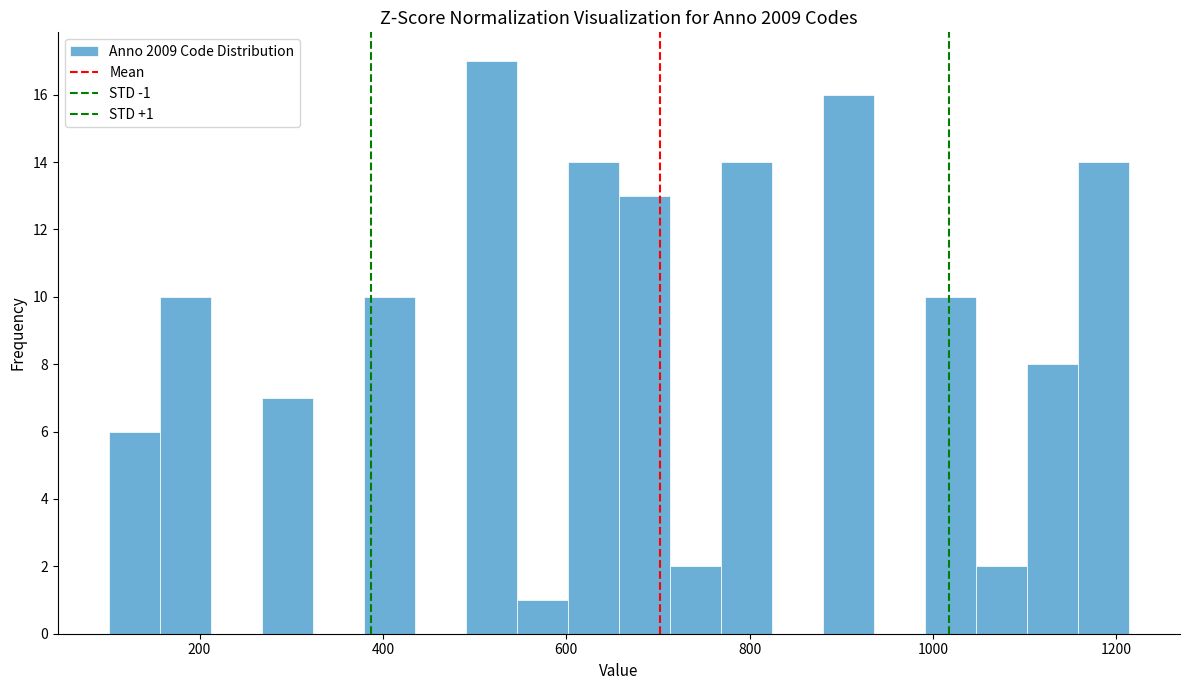

Around what value on the x-axis is the tallest bar? Give the approximate position of its centre, as read against the axis.

520